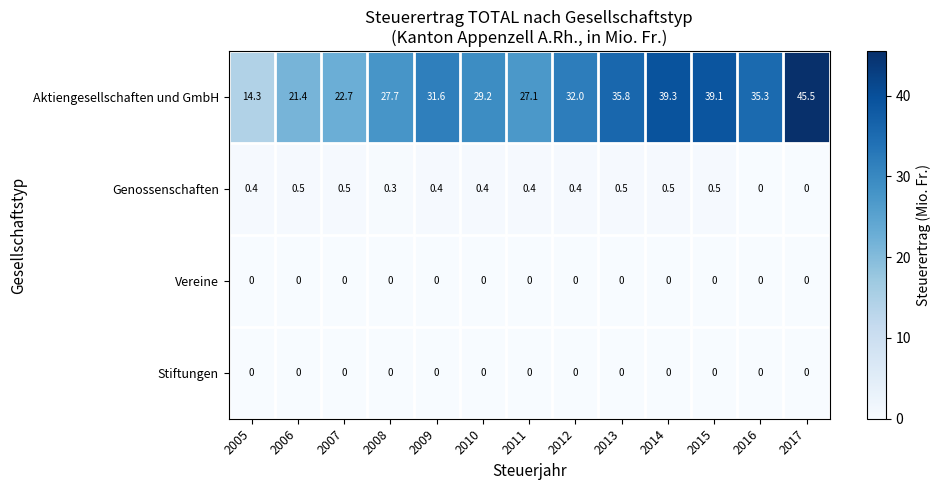

What is the sum of the Aktiengesellschaften und GmbH values at 2008 and 2016?

63.0